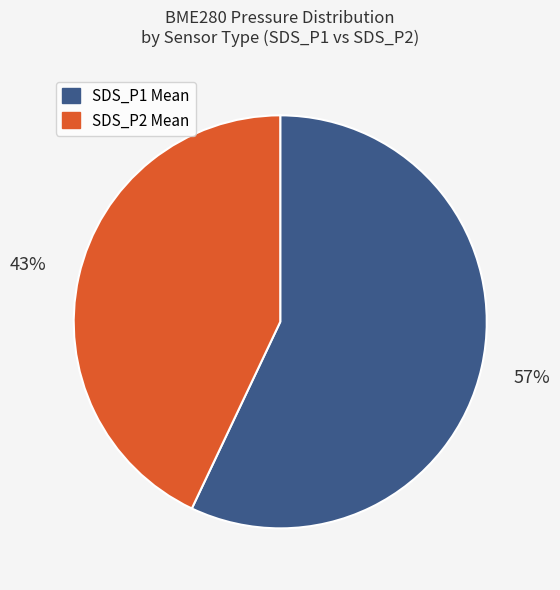

Is it true that SDS_P2 Mean is 51% of the pie?

False